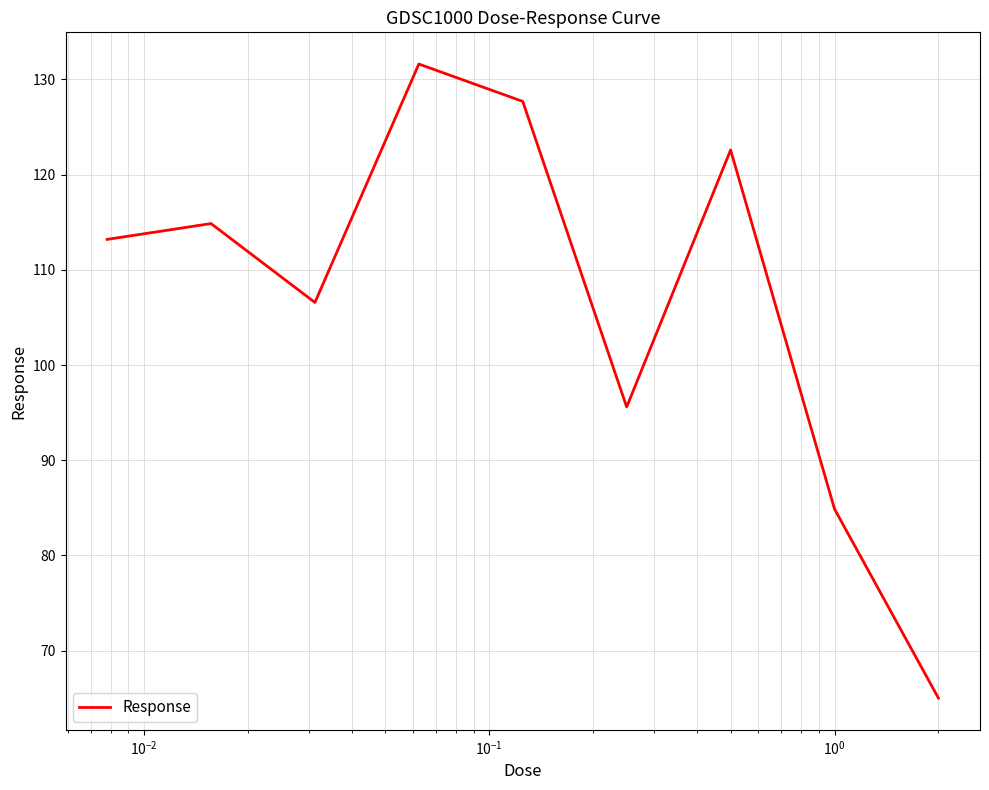

How many interior local peaks (higher than both neighbors) does the data have?

3